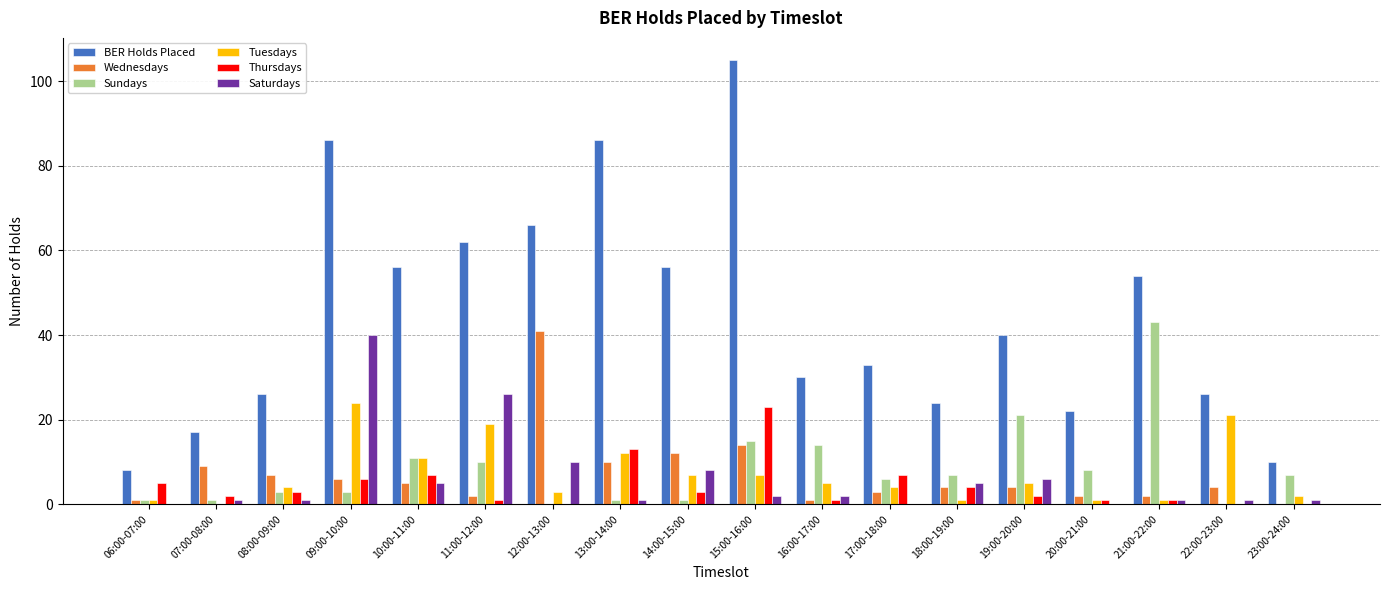

Reading left to right, transcribe all the data shown in this chart.

BER Holds Placed: 06:00-07:00=8	07:00-08:00=17	08:00-09:00=26	09:00-10:00=86	10:00-11:00=56	11:00-12:00=62	12:00-13:00=66	13:00-14:00=86	14:00-15:00=56	15:00-16:00=105	16:00-17:00=30	17:00-18:00=33	18:00-19:00=24	19:00-20:00=40	20:00-21:00=22	21:00-22:00=54	22:00-23:00=26	23:00-24:00=10
Wednesdays: 06:00-07:00=1	07:00-08:00=9	08:00-09:00=7	09:00-10:00=6	10:00-11:00=5	11:00-12:00=2	12:00-13:00=41	13:00-14:00=10	14:00-15:00=12	15:00-16:00=14	16:00-17:00=1	17:00-18:00=3	18:00-19:00=4	19:00-20:00=4	20:00-21:00=2	21:00-22:00=2	22:00-23:00=4	23:00-24:00=0
Sundays: 06:00-07:00=1	07:00-08:00=1	08:00-09:00=3	09:00-10:00=3	10:00-11:00=11	11:00-12:00=10	12:00-13:00=0	13:00-14:00=1	14:00-15:00=1	15:00-16:00=15	16:00-17:00=14	17:00-18:00=6	18:00-19:00=7	19:00-20:00=21	20:00-21:00=8	21:00-22:00=43	22:00-23:00=0	23:00-24:00=7
Tuesdays: 06:00-07:00=1	07:00-08:00=0	08:00-09:00=4	09:00-10:00=24	10:00-11:00=11	11:00-12:00=19	12:00-13:00=3	13:00-14:00=12	14:00-15:00=7	15:00-16:00=7	16:00-17:00=5	17:00-18:00=4	18:00-19:00=1	19:00-20:00=5	20:00-21:00=1	21:00-22:00=1	22:00-23:00=21	23:00-24:00=2
Thursdays: 06:00-07:00=5	07:00-08:00=2	08:00-09:00=3	09:00-10:00=6	10:00-11:00=7	11:00-12:00=1	12:00-13:00=0	13:00-14:00=13	14:00-15:00=3	15:00-16:00=23	16:00-17:00=1	17:00-18:00=7	18:00-19:00=4	19:00-20:00=2	20:00-21:00=1	21:00-22:00=1	22:00-23:00=0	23:00-24:00=0
Saturdays: 06:00-07:00=0	07:00-08:00=1	08:00-09:00=1	09:00-10:00=40	10:00-11:00=5	11:00-12:00=26	12:00-13:00=10	13:00-14:00=1	14:00-15:00=8	15:00-16:00=2	16:00-17:00=2	17:00-18:00=0	18:00-19:00=5	19:00-20:00=6	20:00-21:00=0	21:00-22:00=1	22:00-23:00=1	23:00-24:00=1